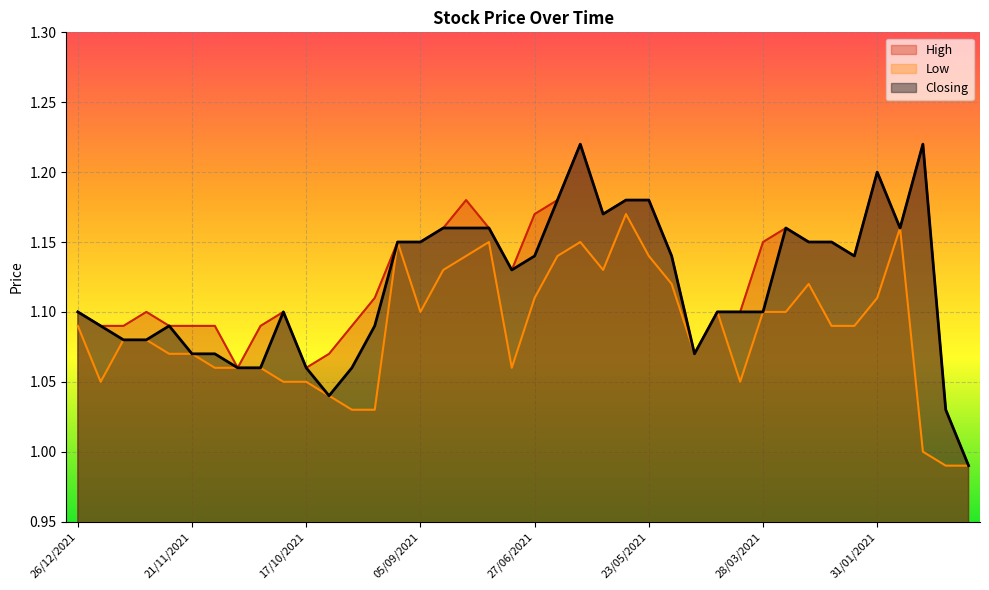

Reading left to right, transcribe all the data shown in this chart.

High: 1.1	1.1	1.1	1.1	1.1	1.1	1.1	1.1	1.1	1.1	1.1	1.1	1.1	1.1	1.1	1.1	1.2	1.2	1.2	1.1	1.2	1.2	1.2	1.2	1.2	1.2	1.1	1.1	1.1	1.1	1.1	1.2	1.1	1.1	1.1	1.2	1.2	1.2	1.0	1.0
Low: 1.1	1.1	1.1	1.1	1.1	1.1	1.1	1.1	1.1	1.1	1.1	1.0	1.0	1.0	1.1	1.1	1.1	1.1	1.1	1.1	1.1	1.1	1.1	1.1	1.2	1.1	1.1	1.1	1.1	1.1	1.1	1.1	1.1	1.1	1.1	1.1	1.2	1.0	1.0	1.0
Closing: 1.1	1.1	1.1	1.1	1.1	1.1	1.1	1.1	1.1	1.1	1.1	1.0	1.1	1.1	1.1	1.1	1.2	1.2	1.2	1.1	1.1	1.2	1.2	1.2	1.2	1.2	1.1	1.1	1.1	1.1	1.1	1.2	1.1	1.1	1.1	1.2	1.2	1.2	1.0	1.0